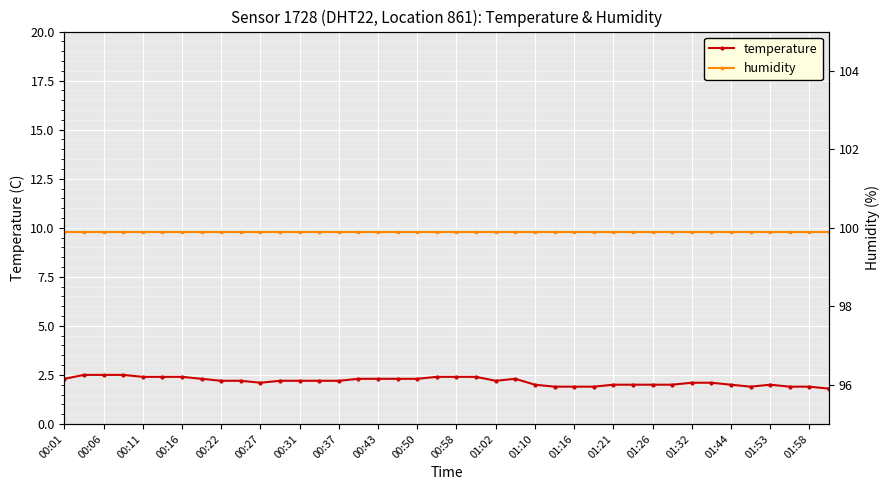

At how many categories does at least one series exceed 19?

40